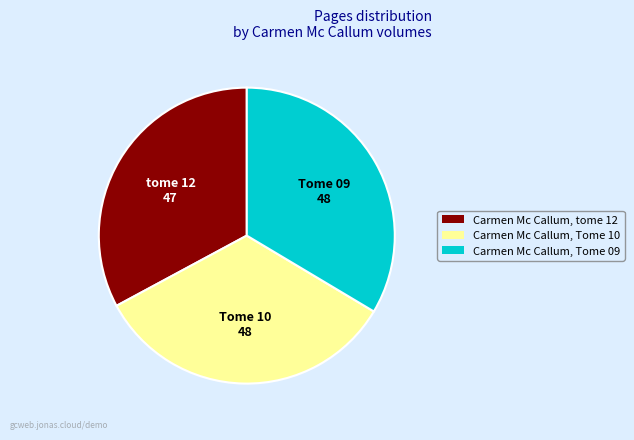

Approximately how many times larger is the value at Carmen Mc Callum, Tome 09 compared to Carmen Mc Callum, Tome 10?

1.0